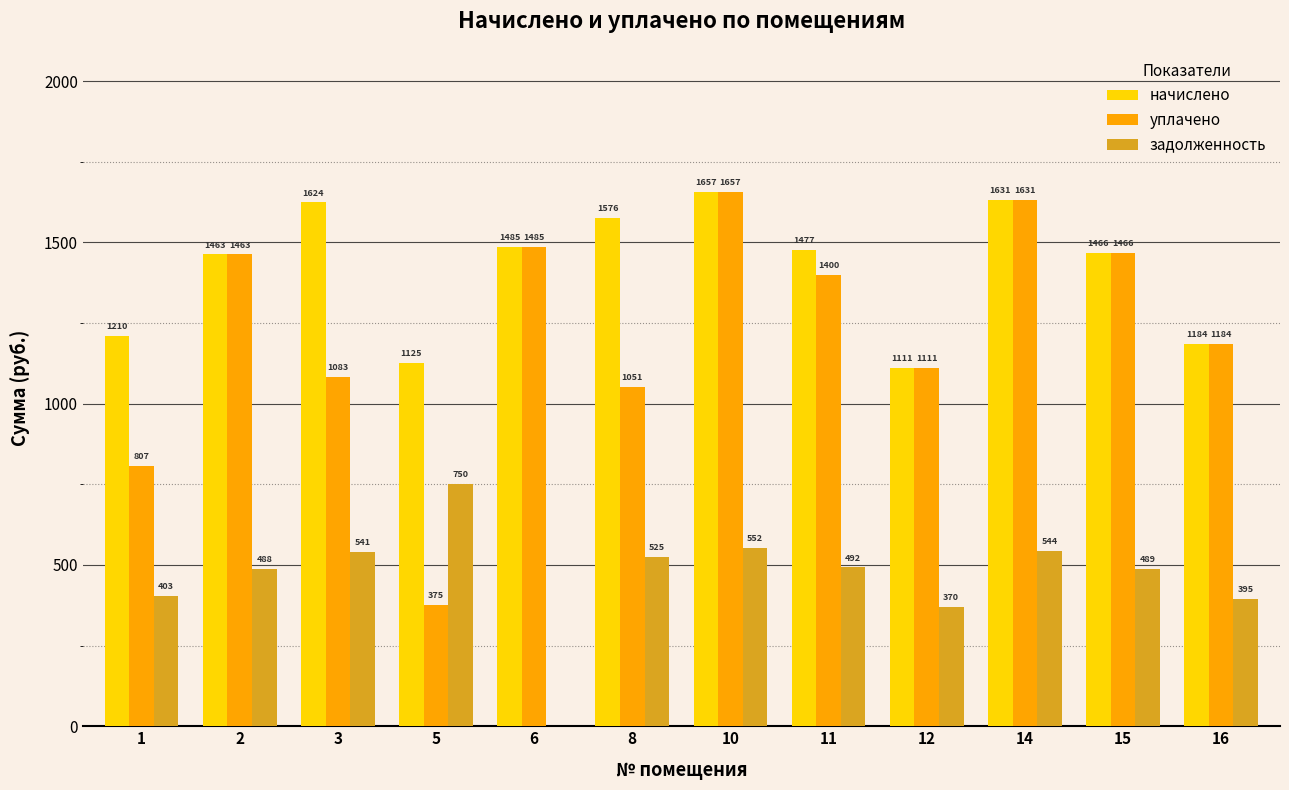

Which series has the largest total across all categories?

начислено